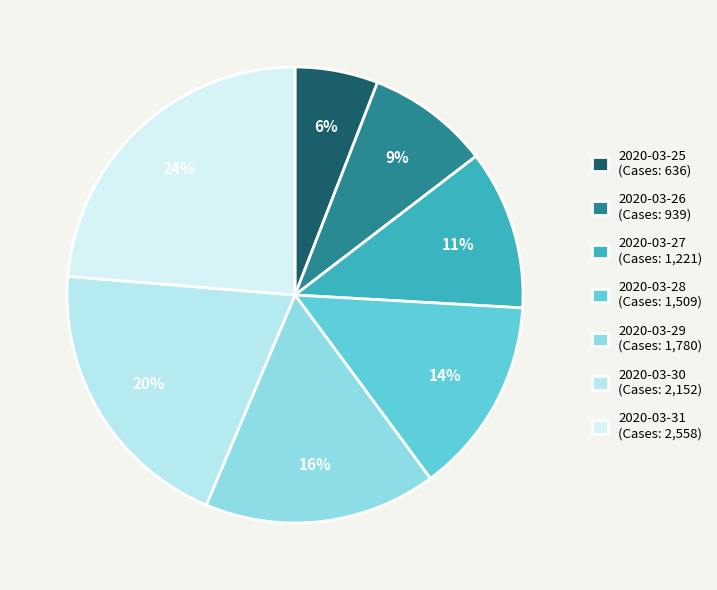

True or false: 2020-03-29 accounts for 2% of the total.

False